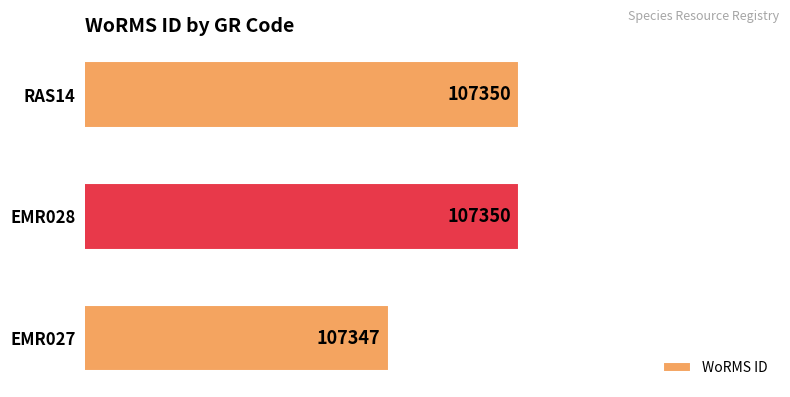

How many data points does each series have?

3